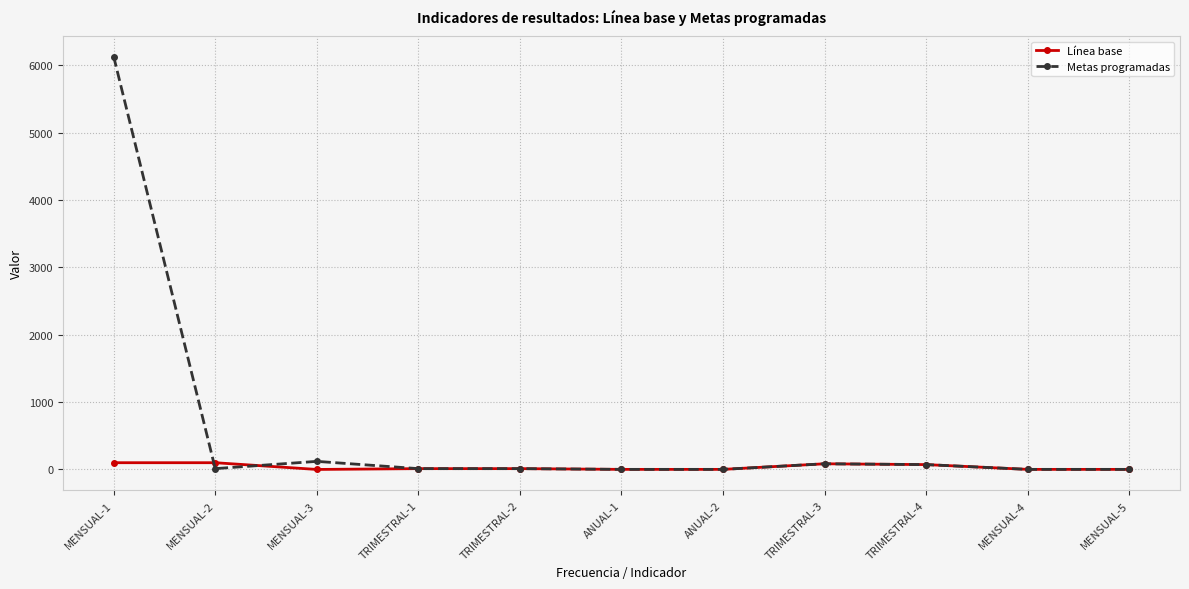

What are all the series names shown in the legend?

Línea base, Metas programadas